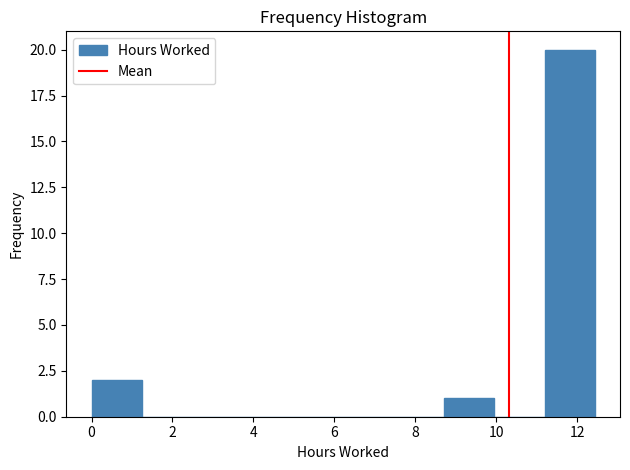

How tall is the bar that spans 0.0 to 1.2 on the x-axis? Neither the bar edges nor the heights are printed on the chart, so give them approximately, as read against the axes.

2